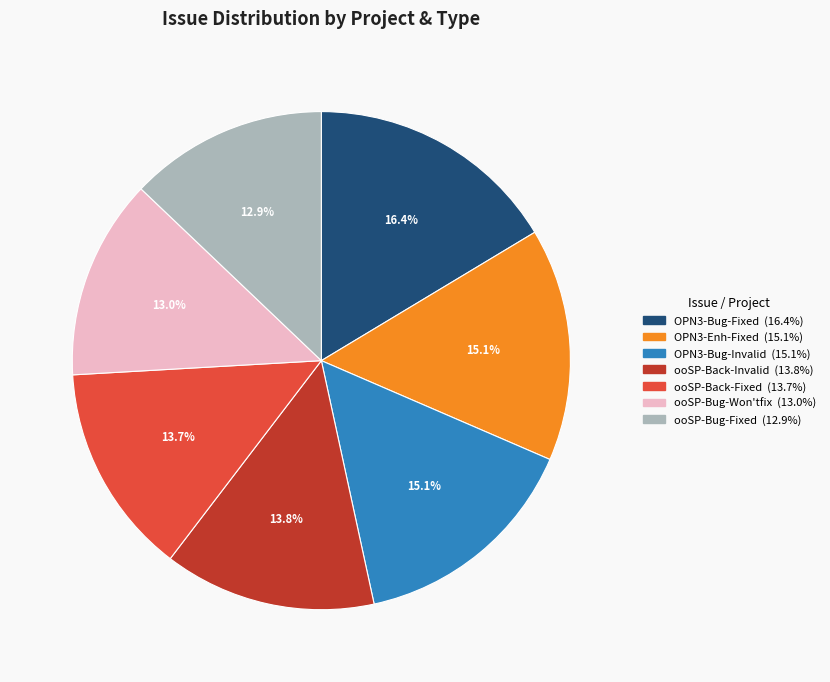

Is there any slice that represents more than half of the pie?

No